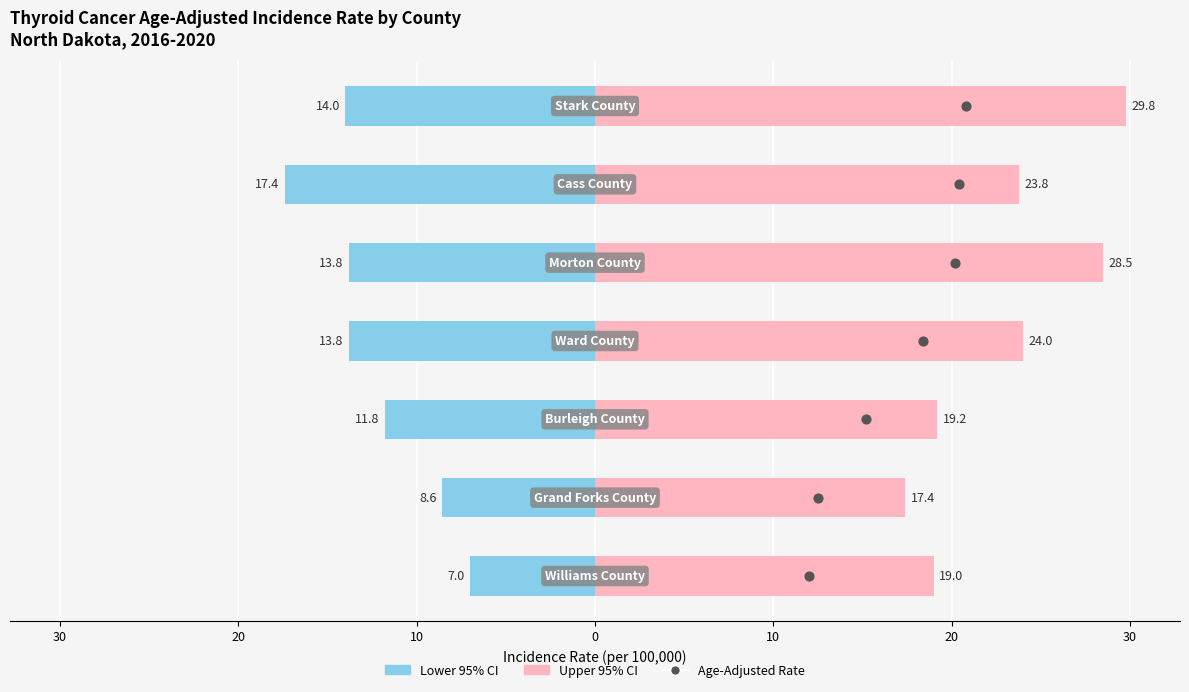

Is the value of Lower 95% CI at 30 greater than the value of Age-Adjusted Rate at 20?

No